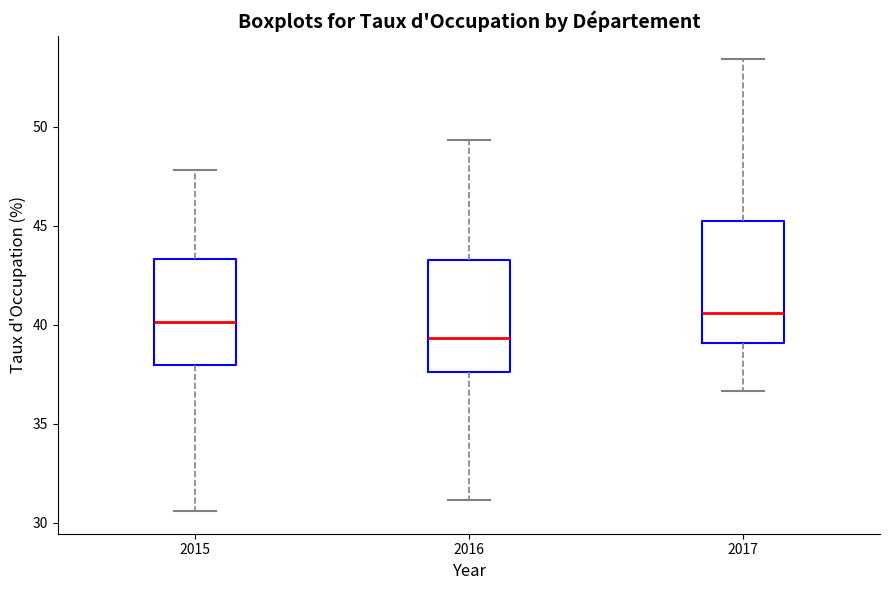

Reading left to right, read every box against the y-axis: the position of its median line, the range the box covers, and the ends of its whiskers. The values are not printed on the chart, so give them approximately, as read against the axis.

2015: median 40.0, box 38.0 to 43.5, whiskers 30.5 to 48.0
2016: median 39.5, box 37.5 to 43.5, whiskers 31.0 to 49.5
2017: median 40.5, box 39.0 to 45.5, whiskers 36.5 to 53.5